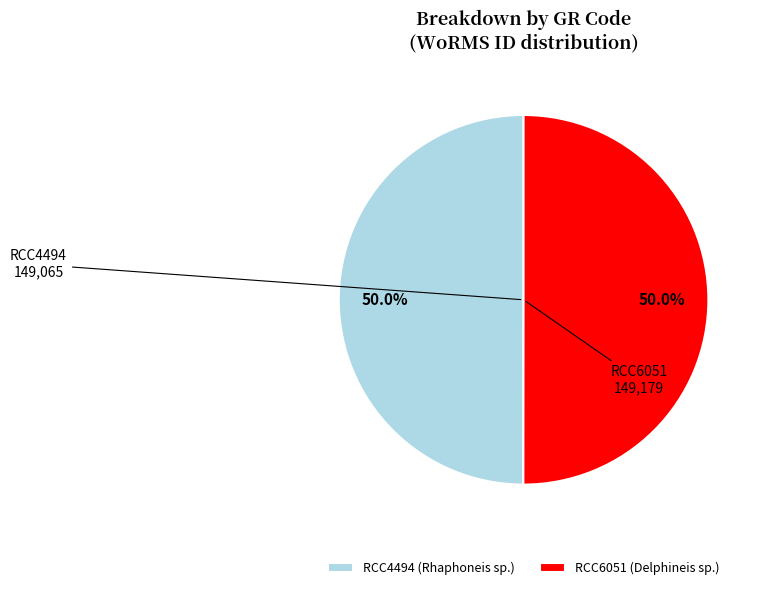

How many segments does this pie chart have?

2